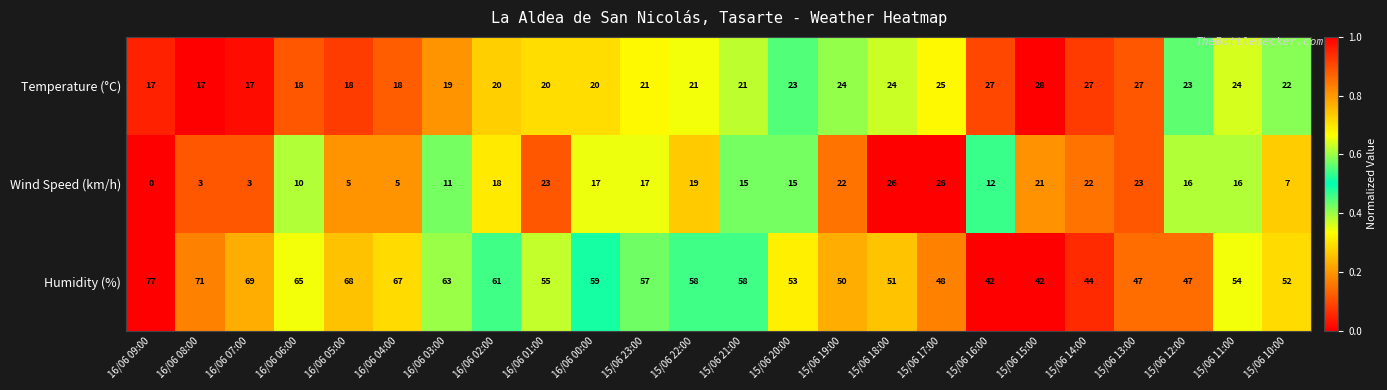

At how many categories does at least one series exceed 0?

24